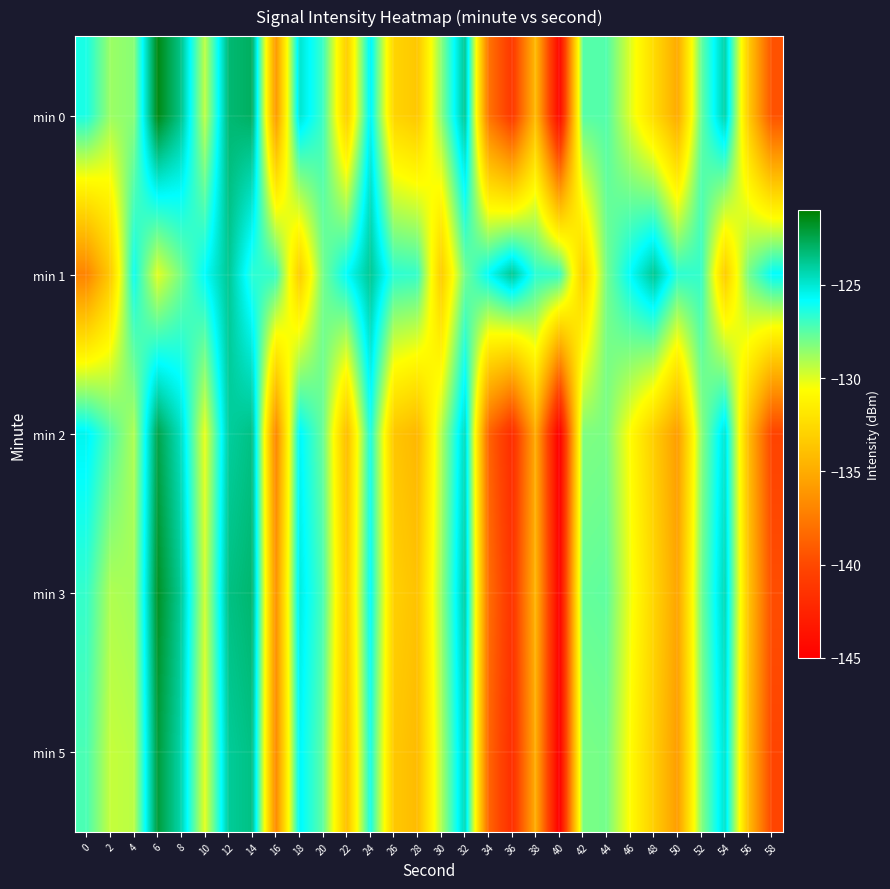

What is the total value across all series at 48?

-655.5